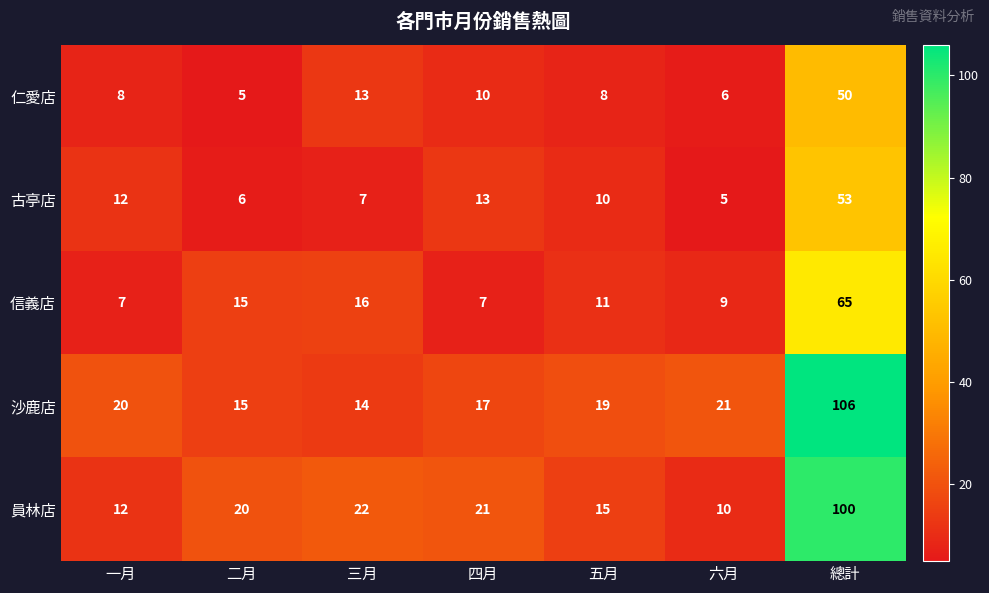

At which category does the chart reach its peak across all series?

總計